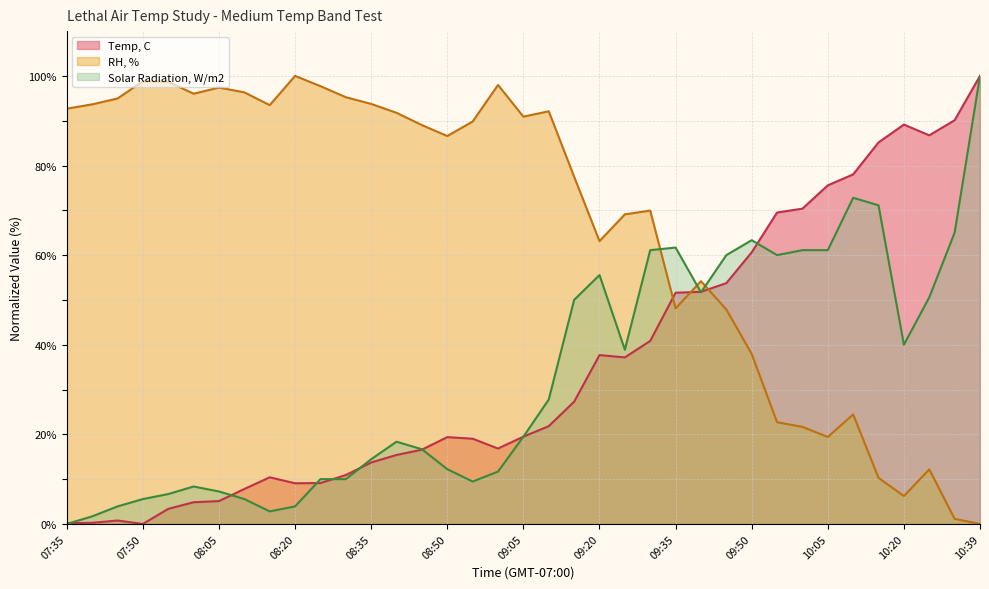

The value of RH, % at 08:45 is 89.0. True or false?

True